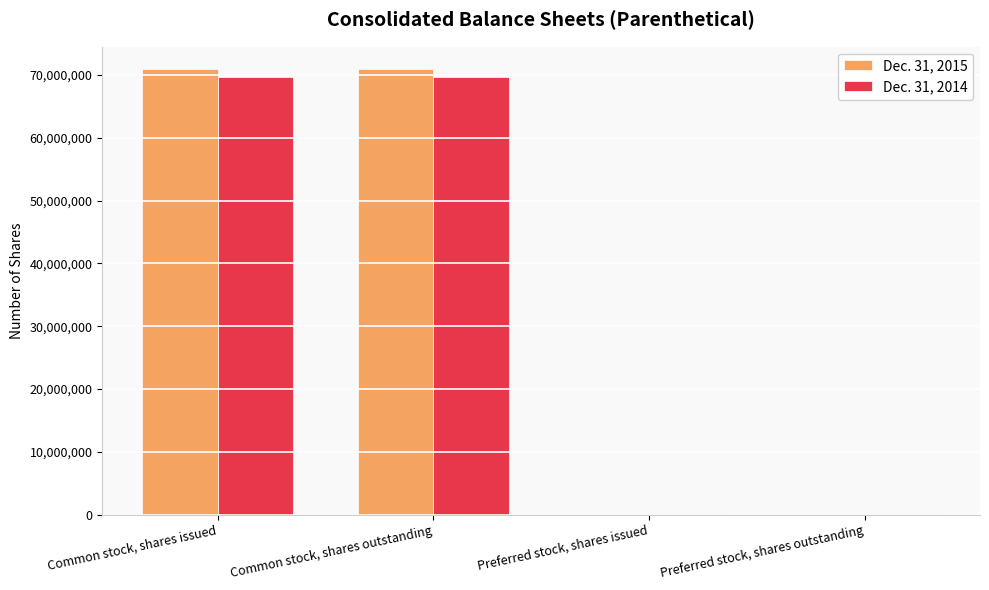

What is the greatest value displayed?

70960461